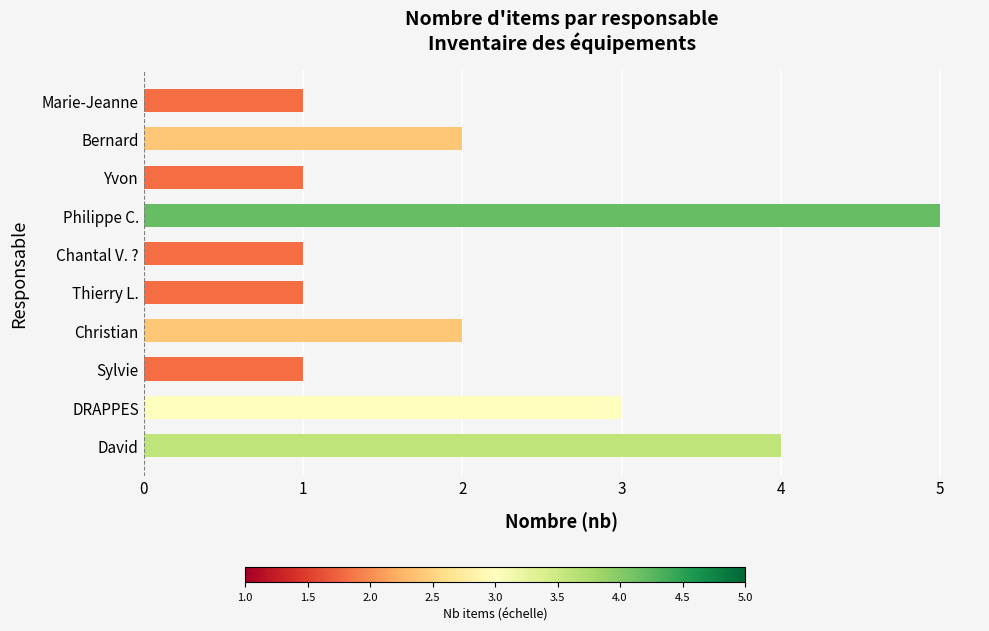

What is the greatest value displayed?

5